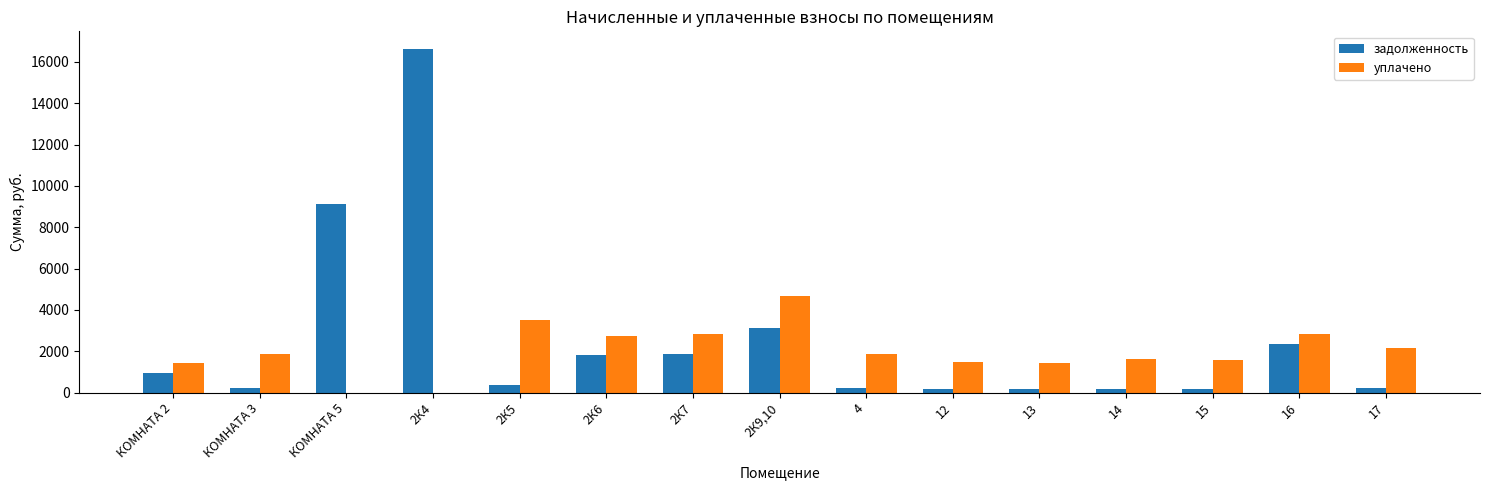

At which category is the sum across all series the highest?

2К4